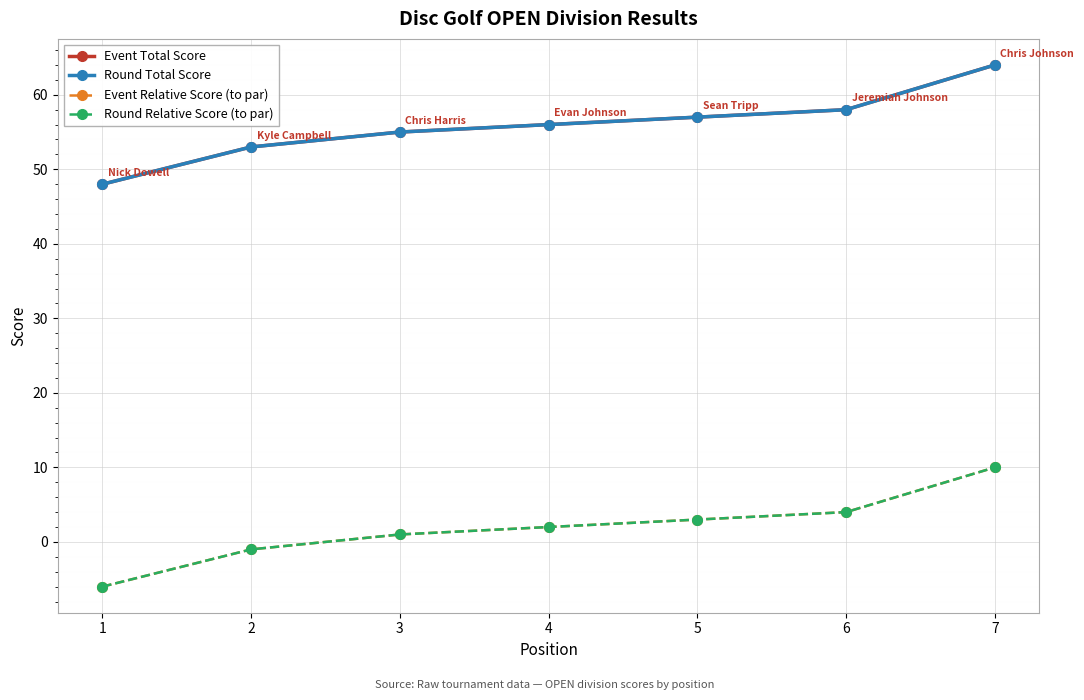

What is the value of the Event Relative Score (to par) point at the 3rd from the left?

1